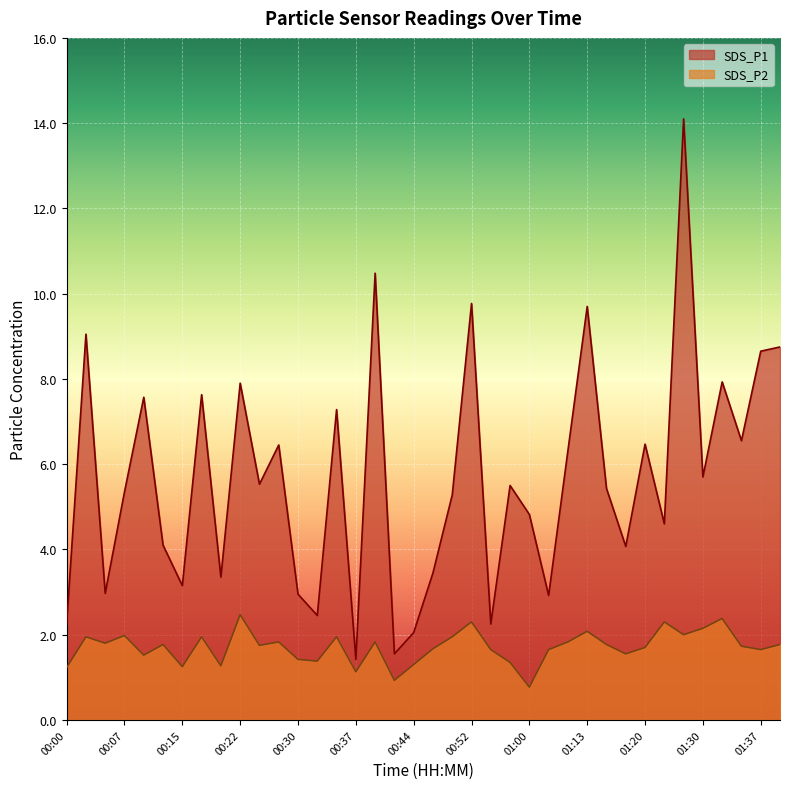

Which series has the largest total across all categories?

SDS_P1